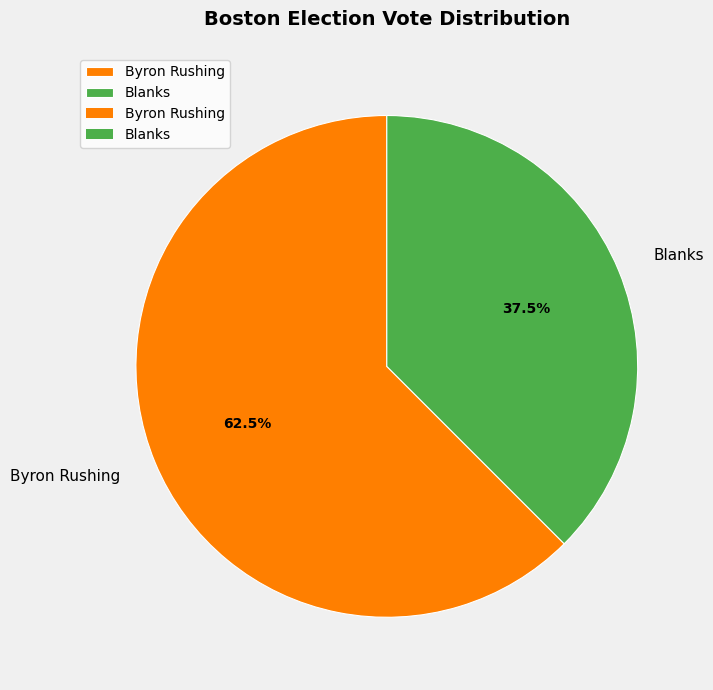

What is the smallest slice in the pie chart?

Blanks